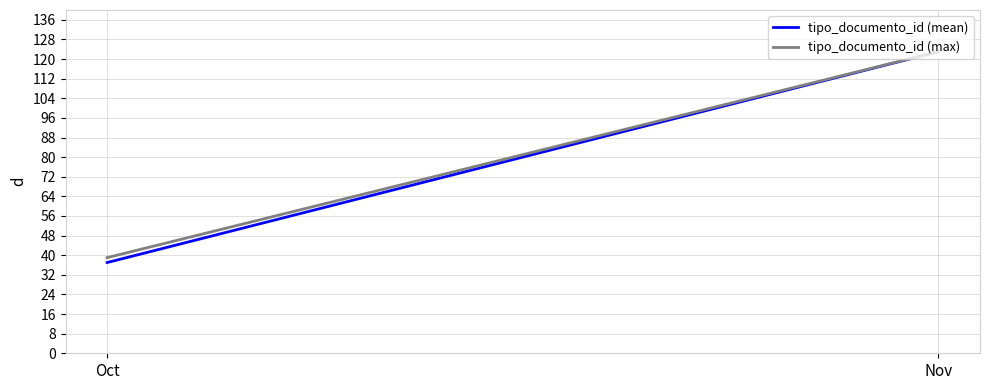

How many tipo_documento_id (max) values are between 39 and 123?

2